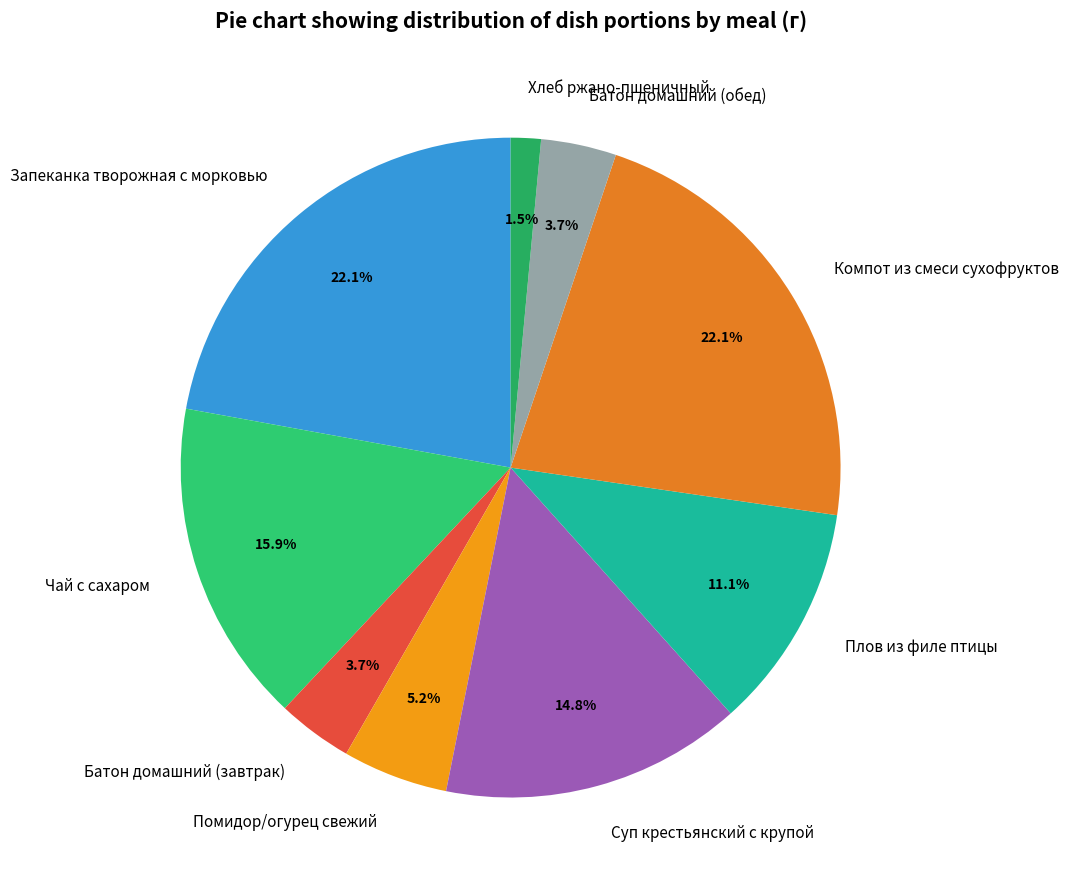

How many segments does this pie chart have?

9